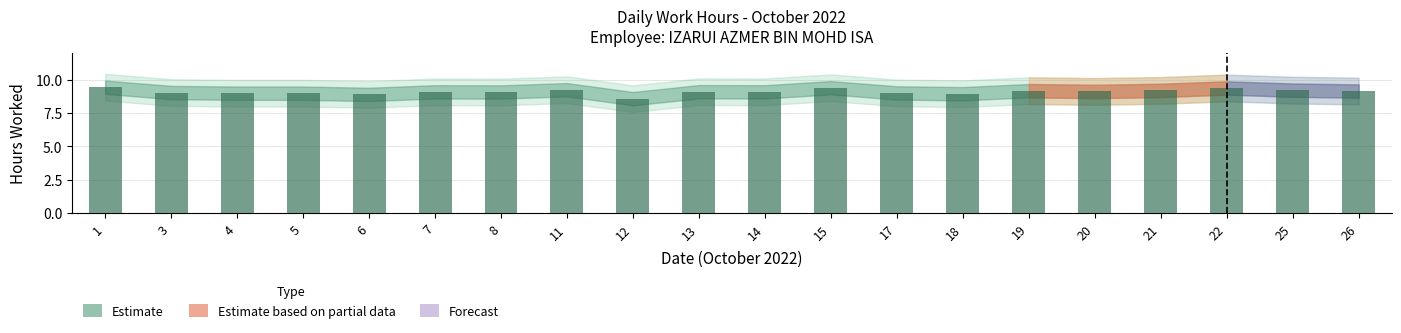

What is the sum of the values at 7 and 3?

18.1